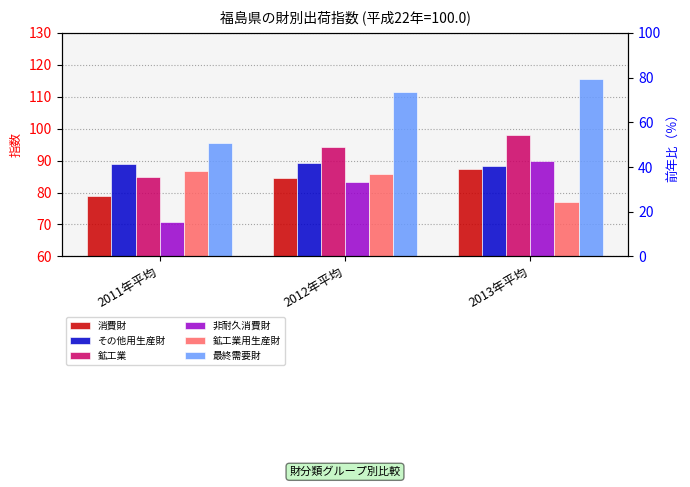

What is the difference between the highest and lowest values at 2012年平均?

28.2